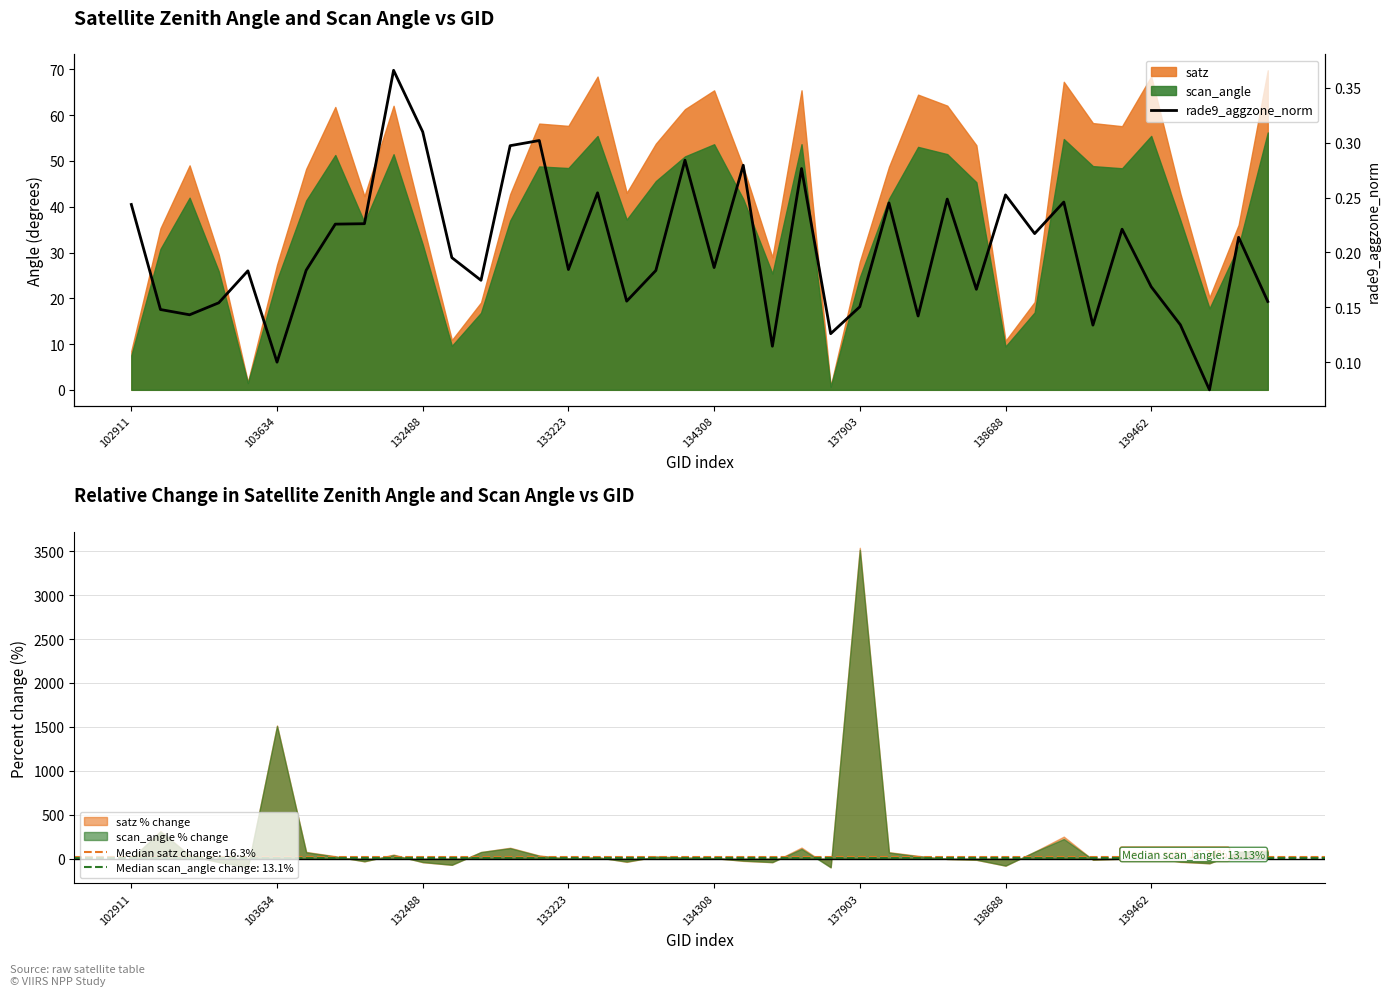

What is the smallest value displayed?

0.1